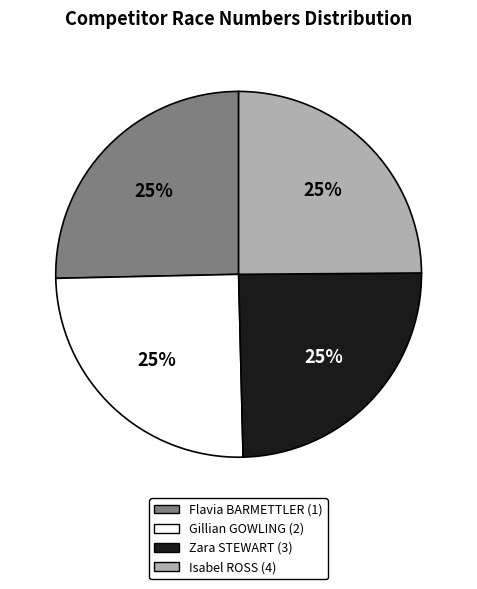

Approximately how many times larger is the value at Gillian GOWLING (2) compared to Flavia BARMETTLER (1)?

1.0